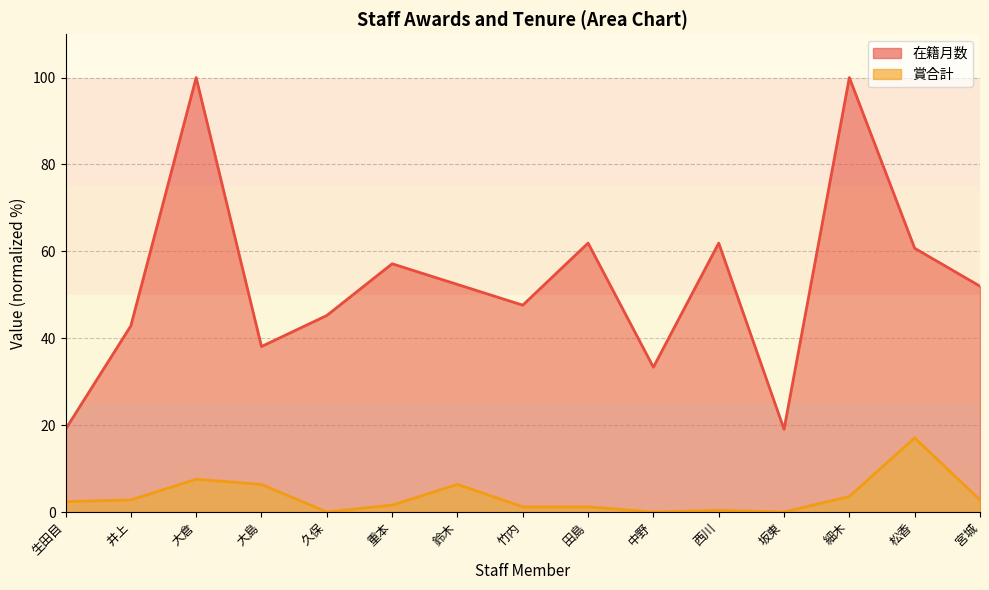

What is the value of the 賞合計 point at the 8th from the left?

1.2